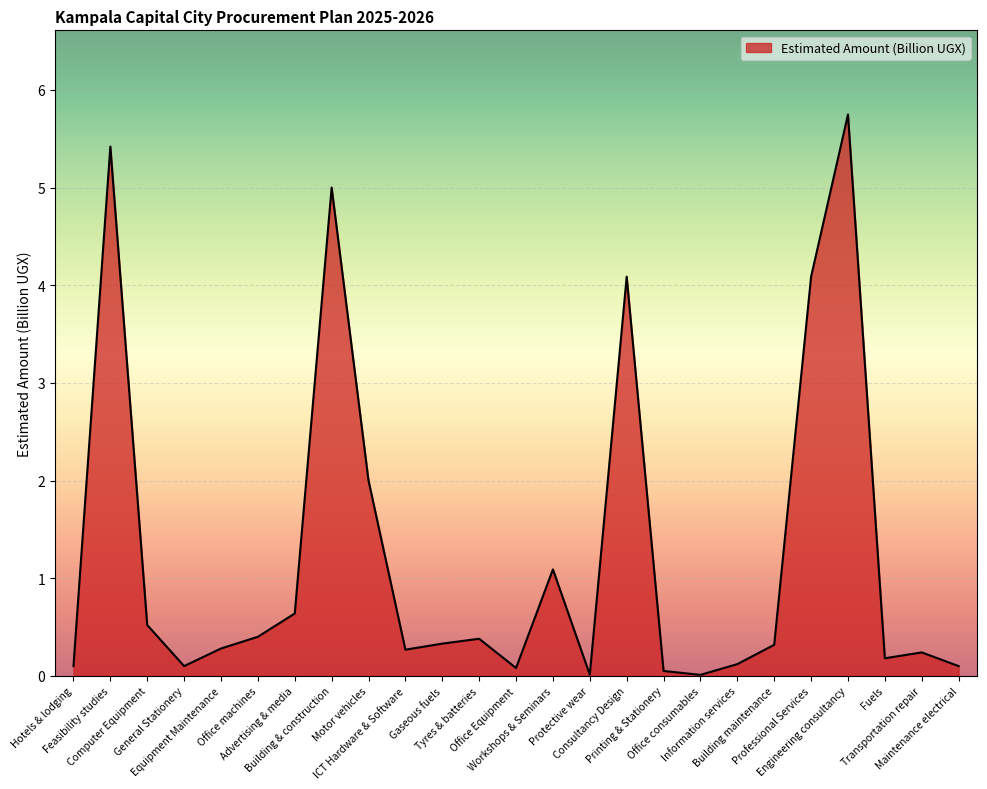

The value at Fuels is 0.2. True or false?

True